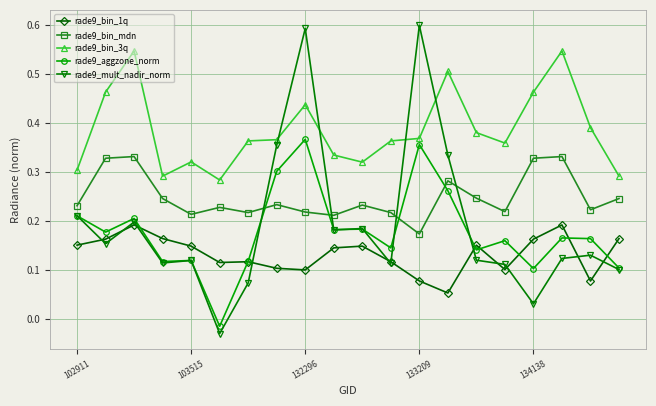

True or false: rade9_bin_1q has more than 0 interior local peaks.

True